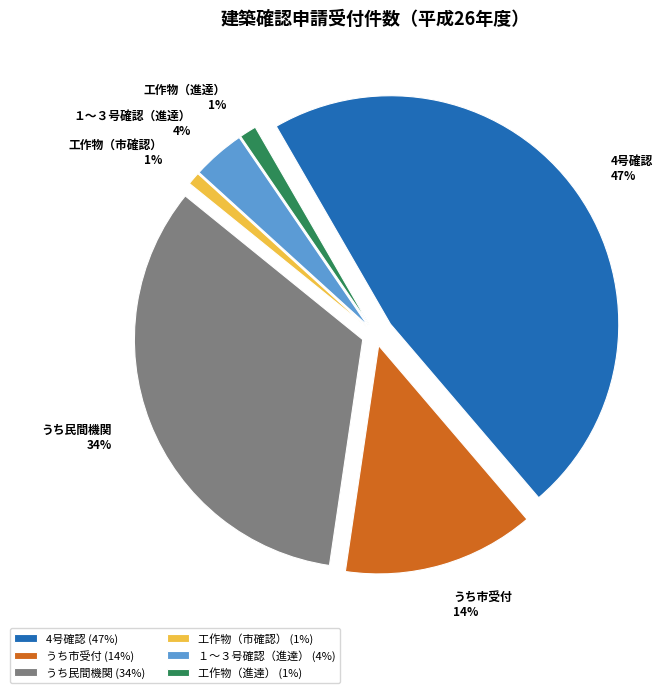

Approximately how many times larger is the value at 4号確認 compared to うち市受付?

3.5